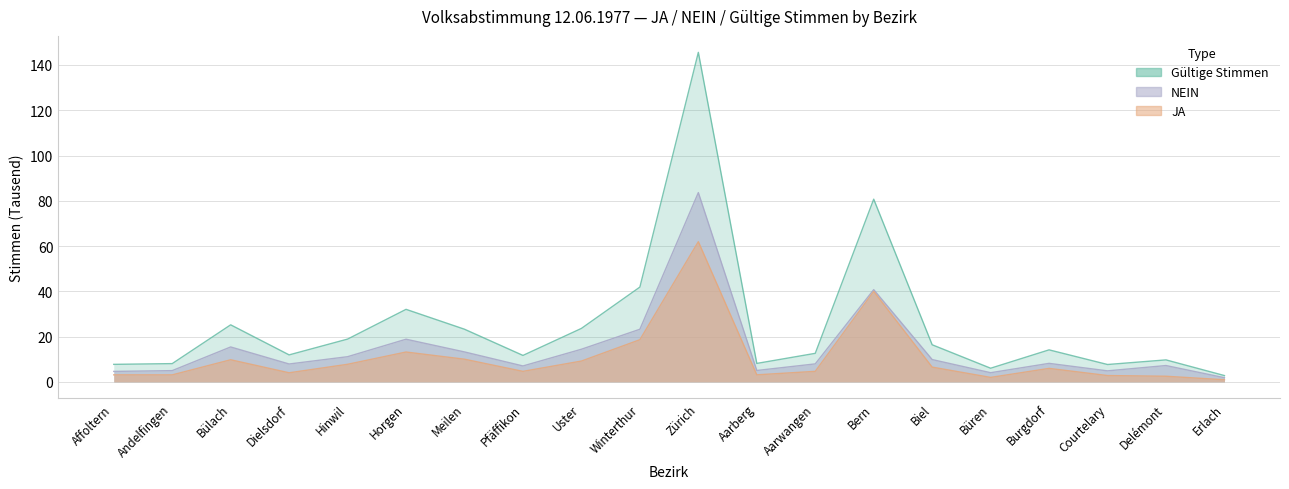

What position from the right is Winterthur?

11